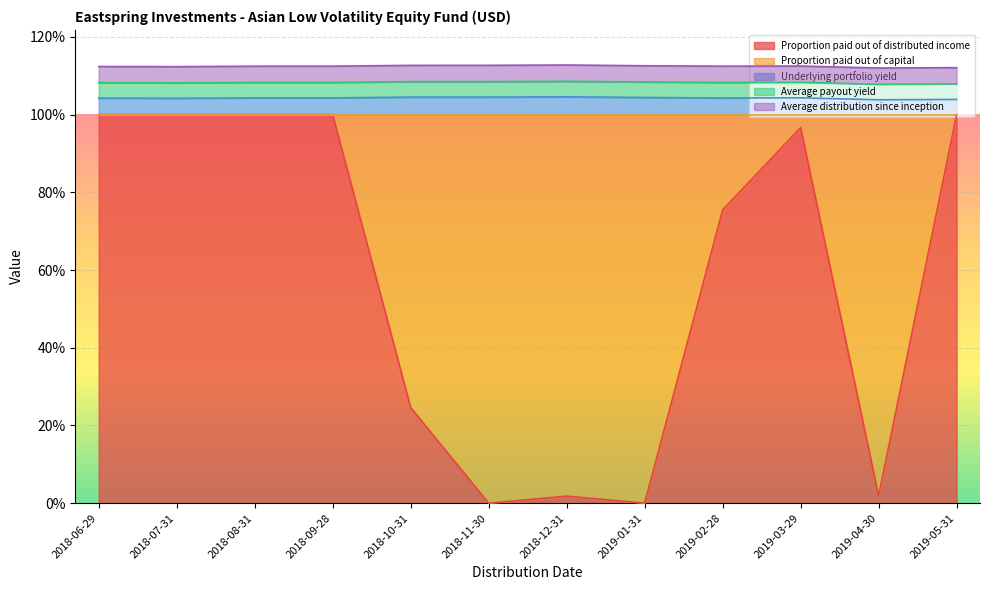

At which category does Underlying portfolio yield reach its first local valley?

2018-07-31